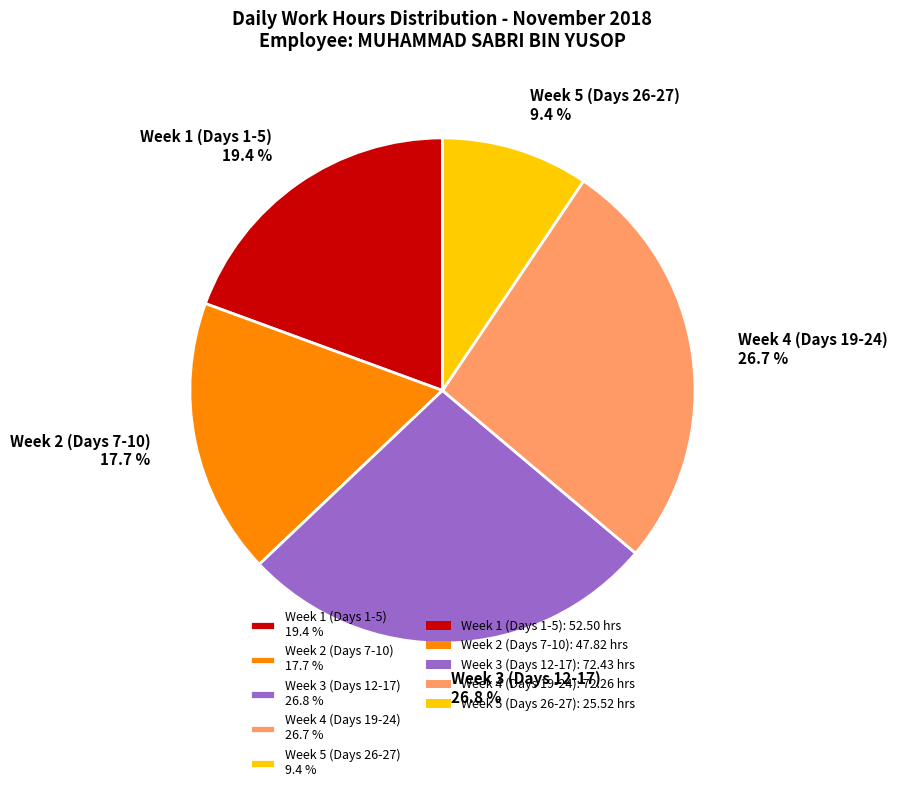

Which category has the smallest portion of the pie?

Week 5 (Days 26-27) 9.4 %